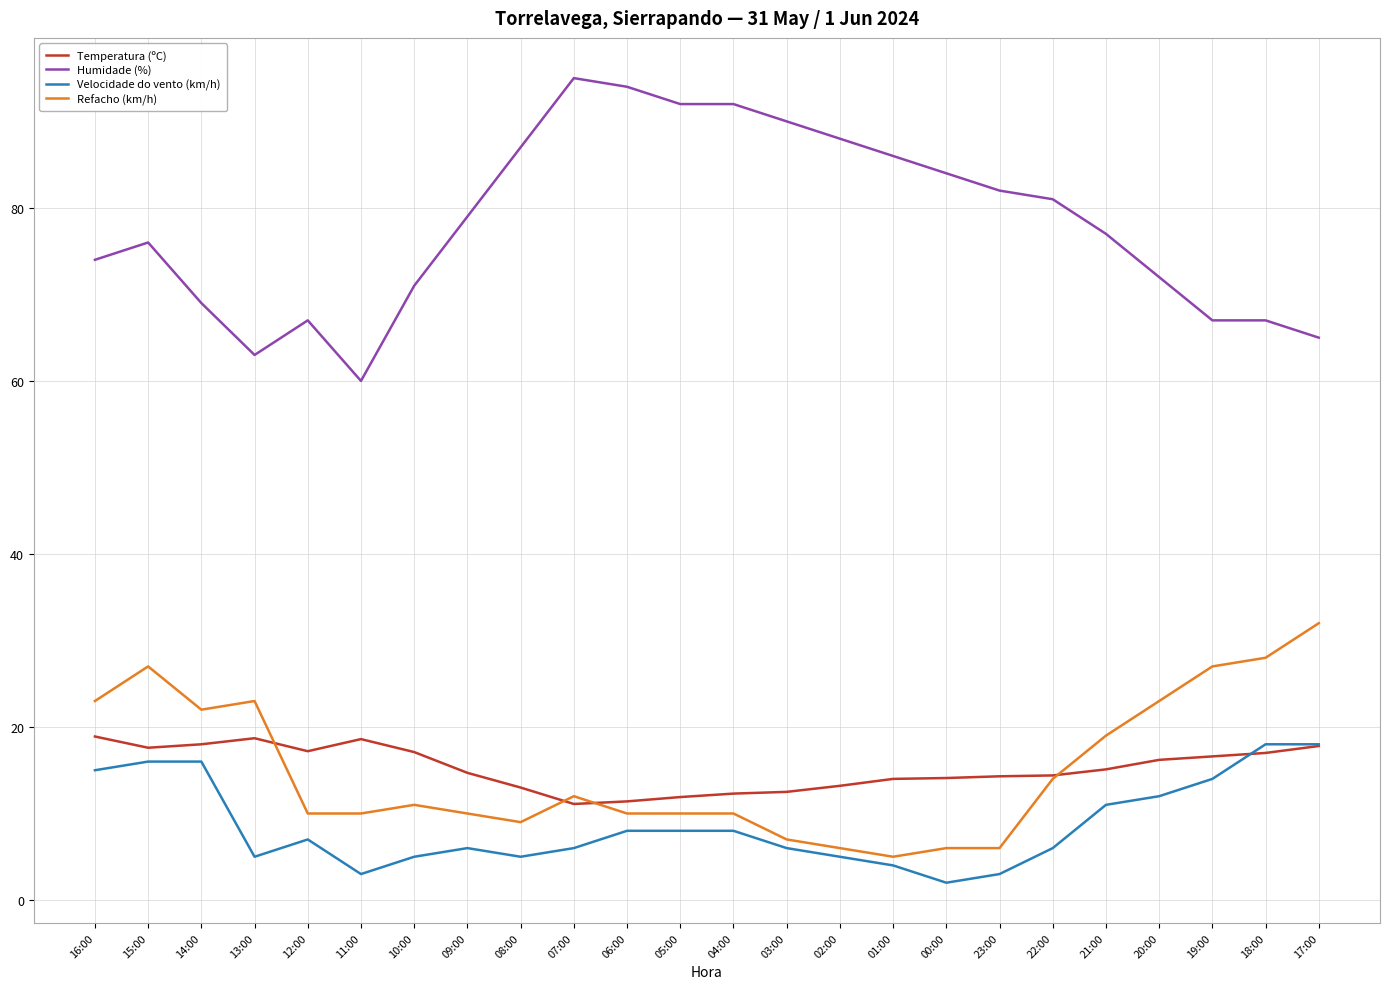

True or false: Refacho (km/h) has a value of 19.0 at 21:00.

True